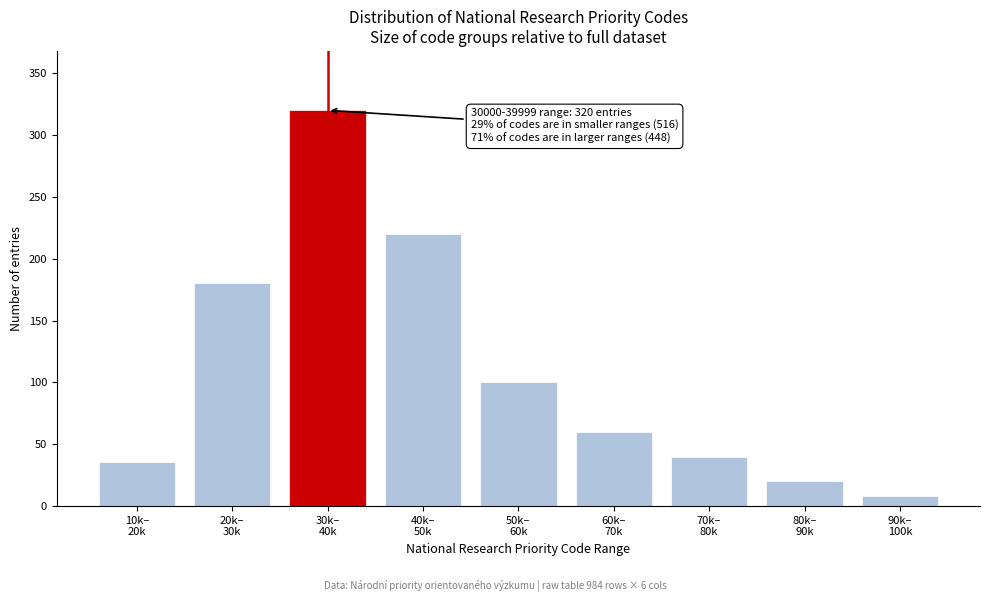

Reading left to right, list all the values displayed in this chart.

36	180	320	220	100	60	40	20	8